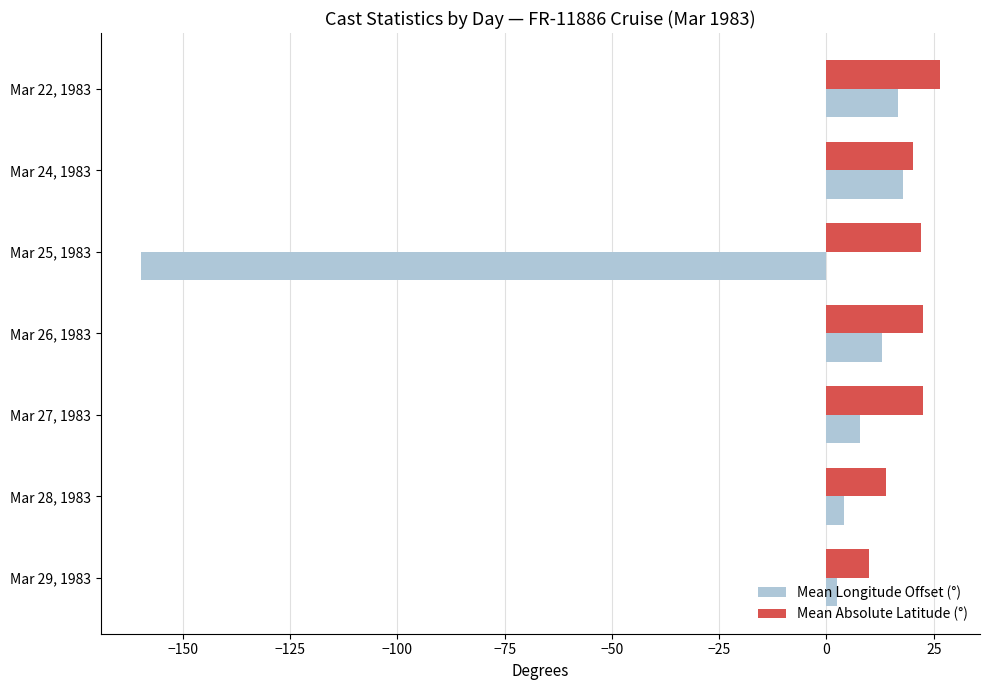

True or false: Mean Absolute Latitude (°) has a value of 45.5 at Mar 22, 1983.

False